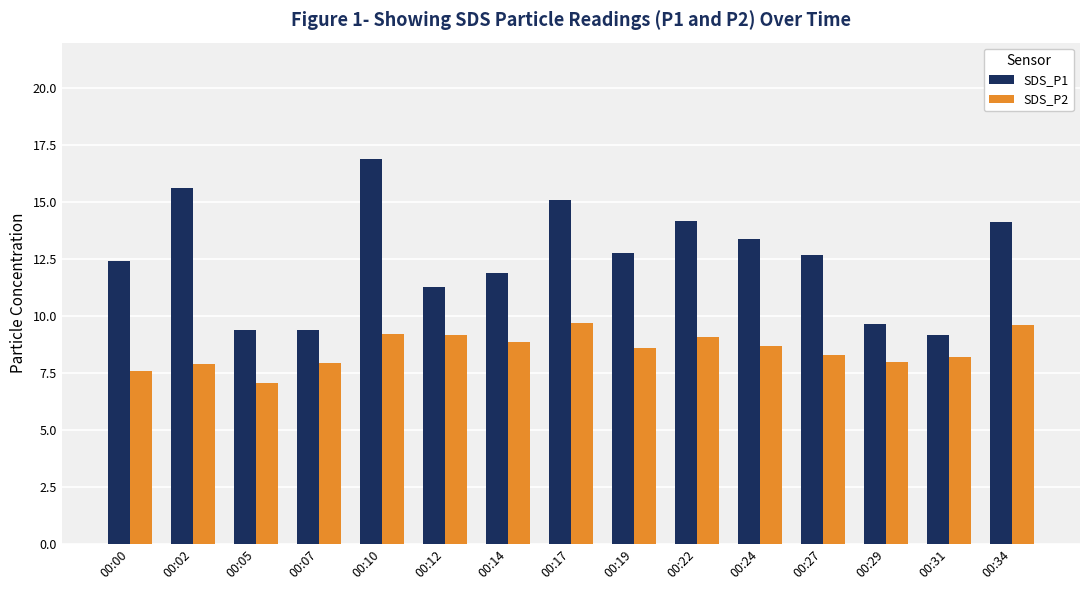

What is the sum of the SDS_P2 values at 00:24 and 00:02?

16.6